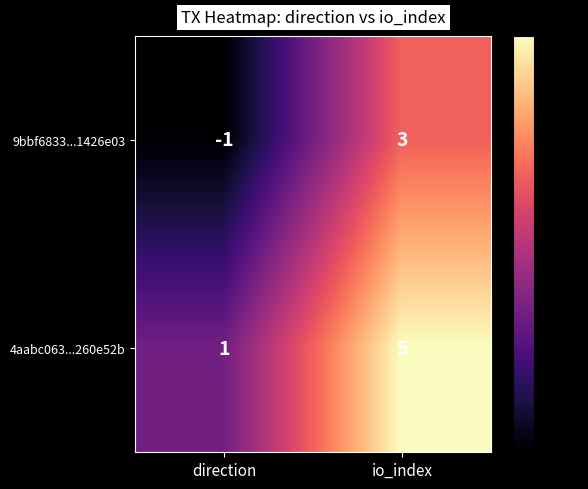

At which category is the sum across all series the highest?

io_index